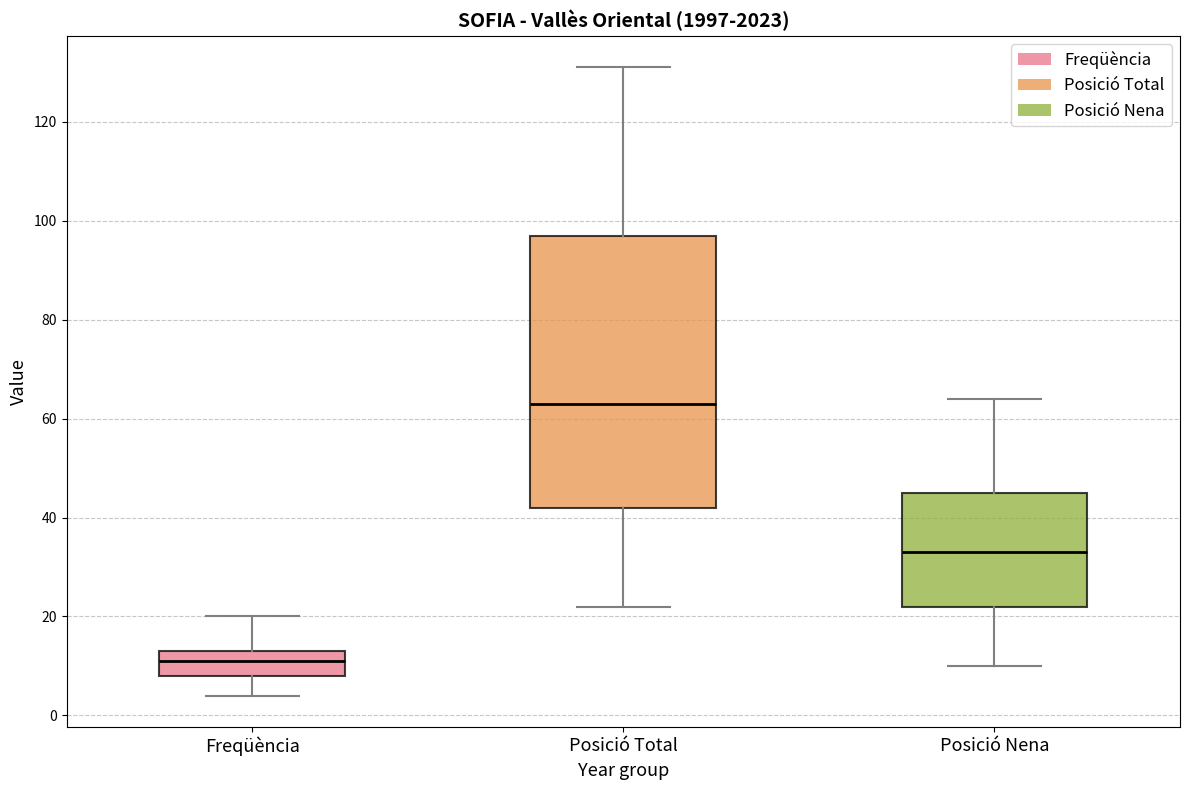

Where does the lower whisker of the box for Posició Nena end on the y-axis? The values are not printed on the chart, so give them approximately, as read against the axis.

10